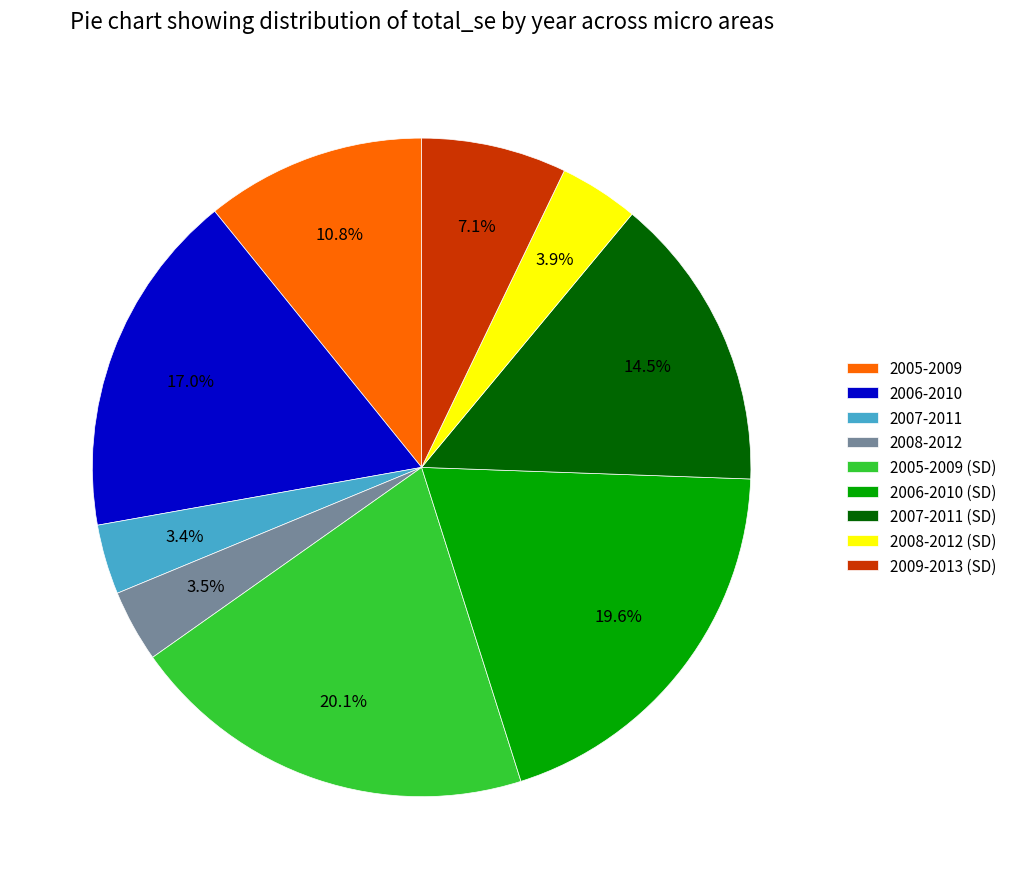

Is there a majority slice in this chart?

No